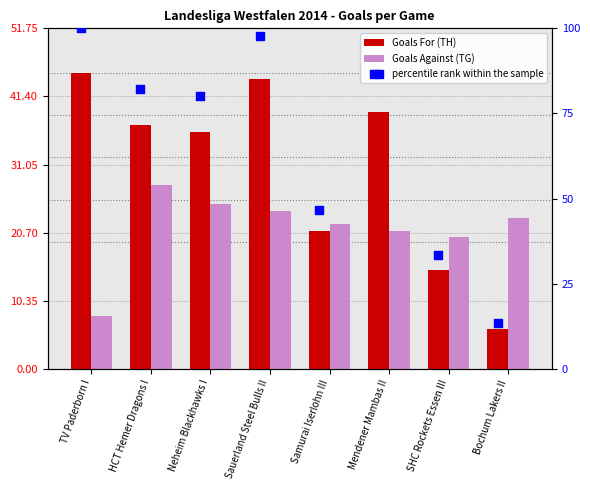

Which series contains the highest Y value?

percentile rank within the sample